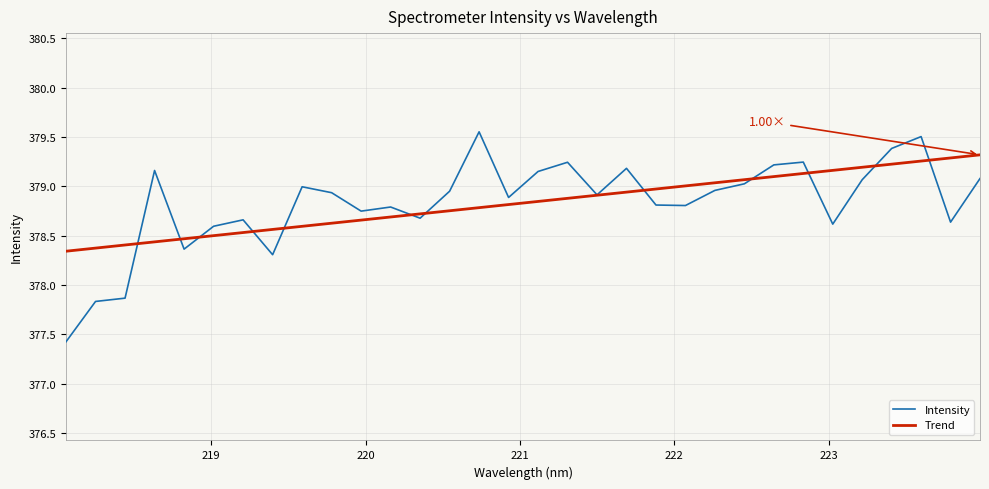

List the series in order of their peak value, lowest first.

Trend, Intensity